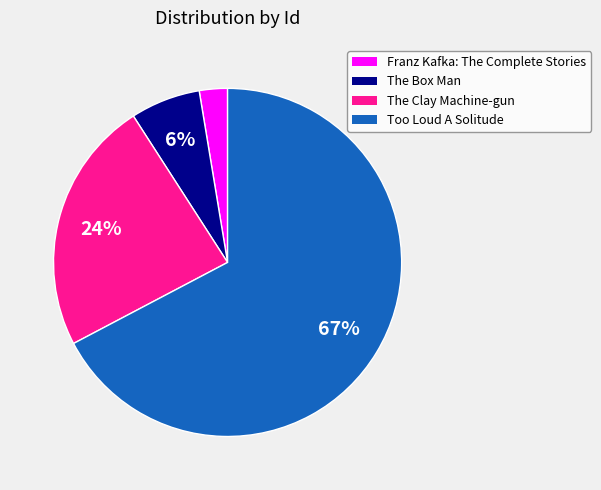

How many segments does this pie chart have?

4